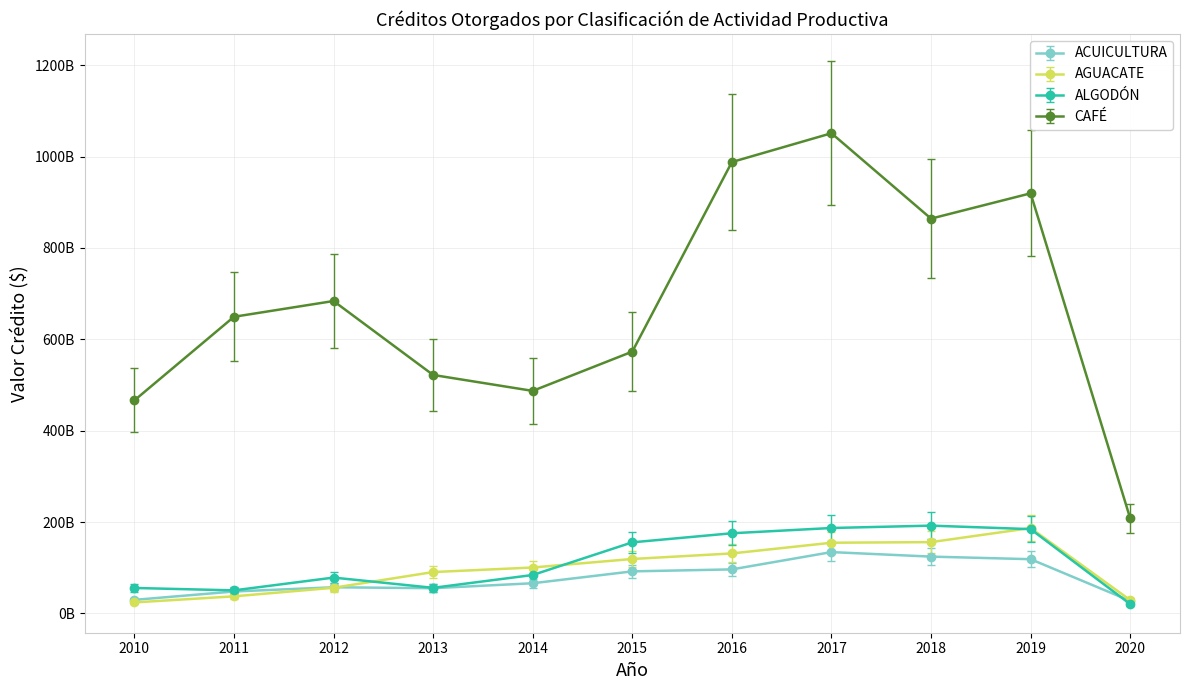

At how many categories does at least one series exceed 558653011142?

7